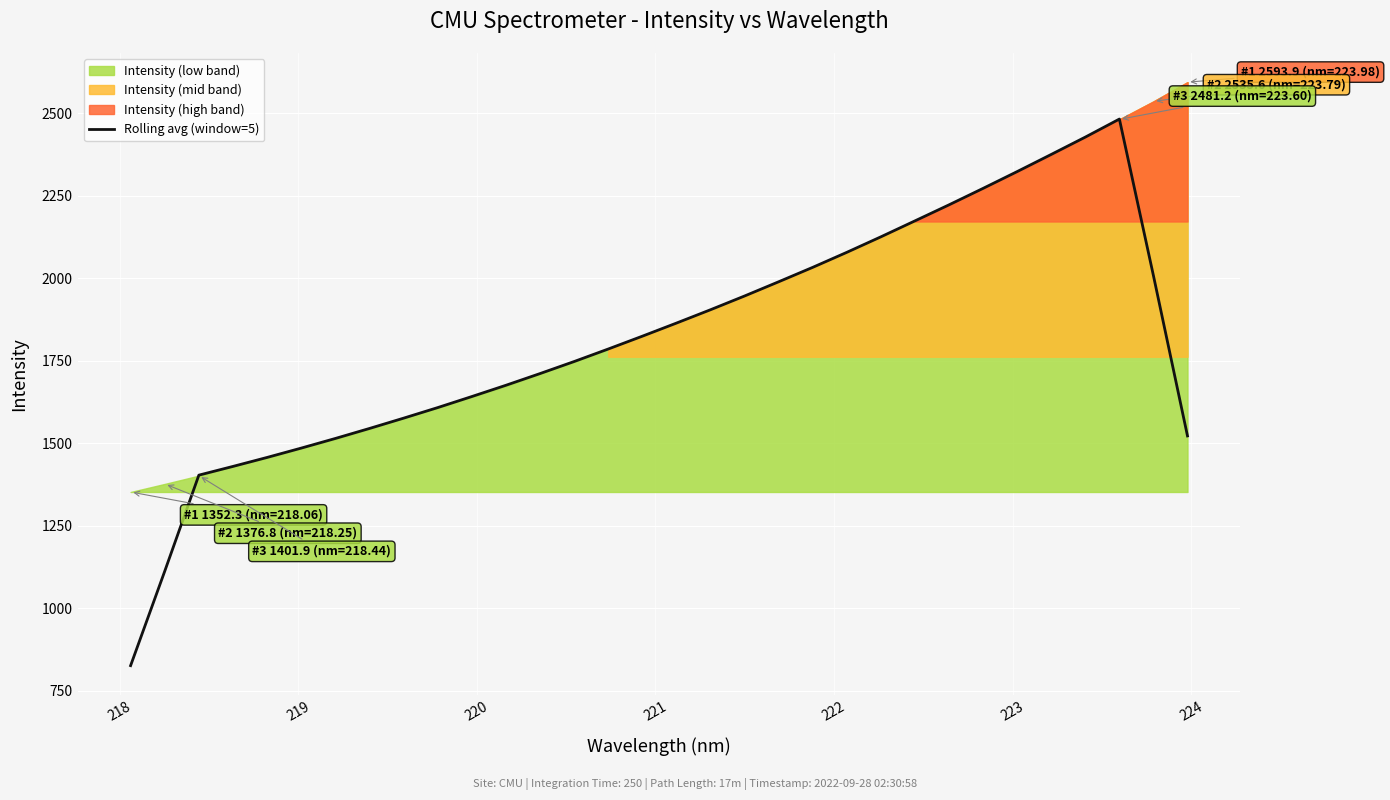

Reading left to right, transcribe all the data shown in this chart.

826.2	1112.2	1403.3	1429.8	1457.0	1485.3	1514.5	1544.8	1576.0	1608.0	1641.5	1675.6	1711.1	1747.6	1785.5	1824.3	1864.0	1904.5	1946.2	1989.3	2033.0	2078.5	2125.5	2173.8	2222.4	2272.3	2323.2	2375.1	2427.6	2482.2	2007.6	1522.2